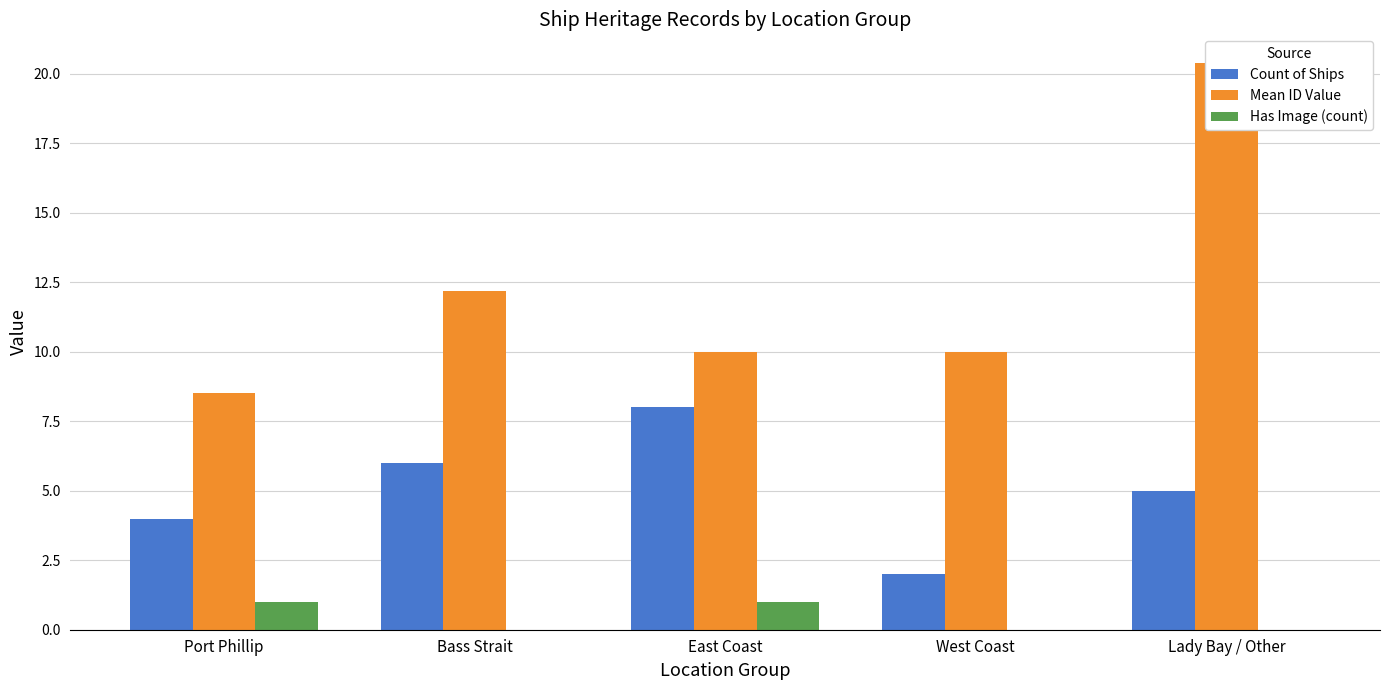

What is the label of the 1st bar from the right?

Lady Bay / Other